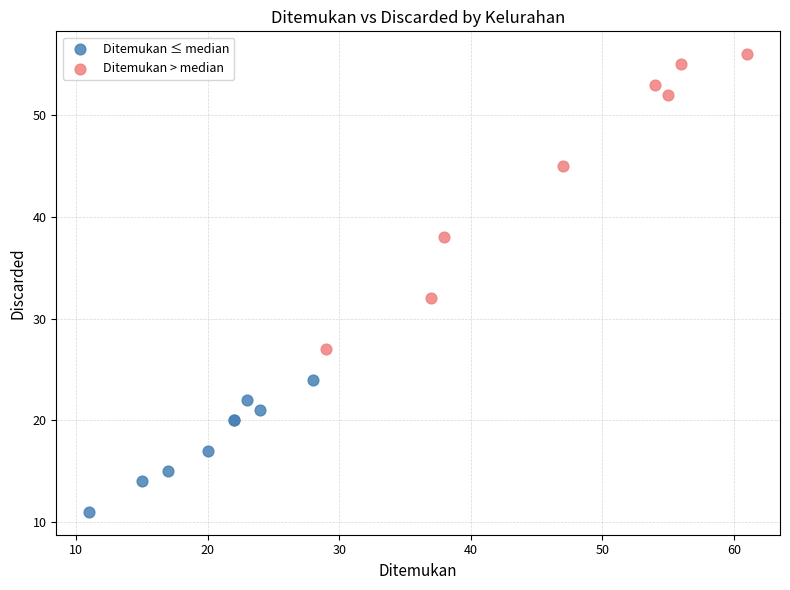

Which series reaches the minimum Y coordinate?

Ditemukan ≤ median